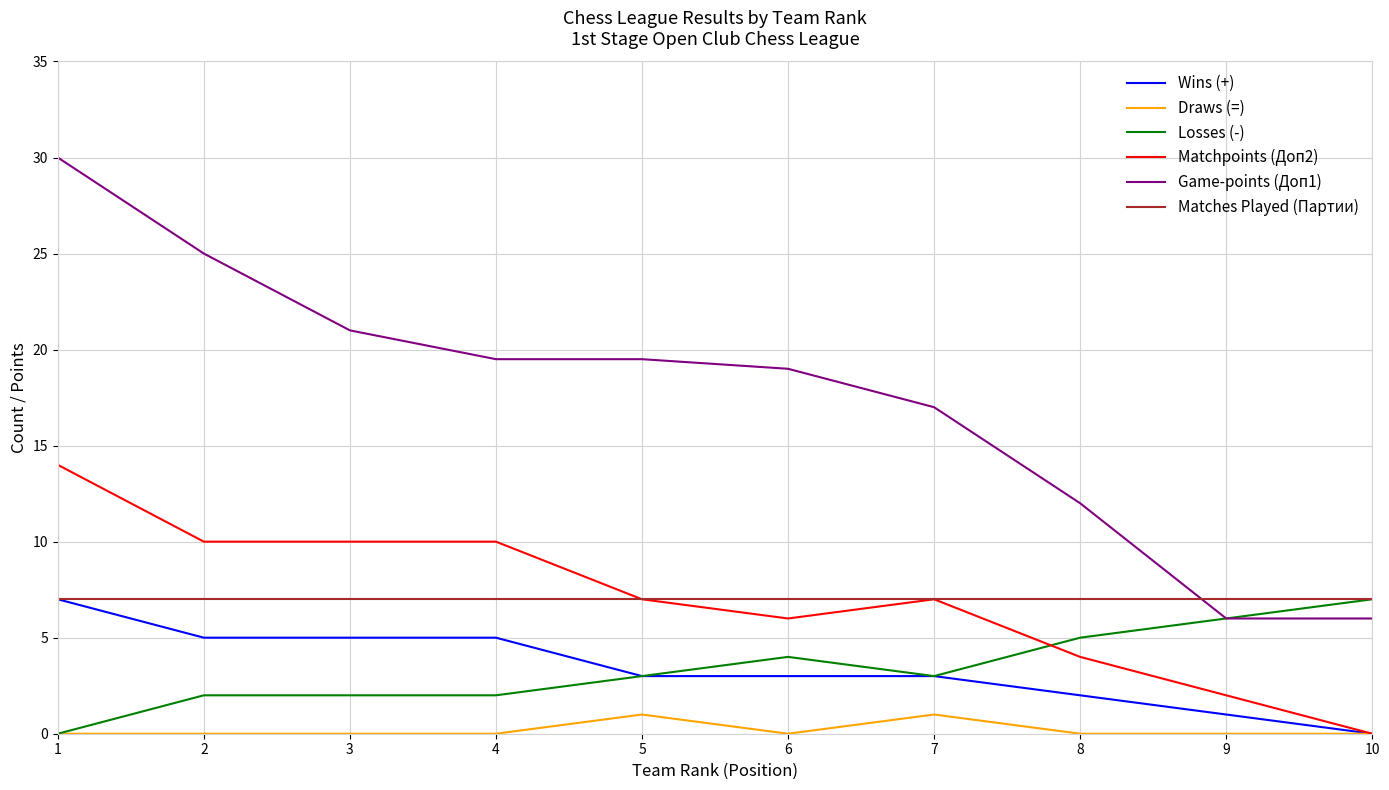

Between 2 and 10, which series saw the biggest shift?

Game-points (Доп1)